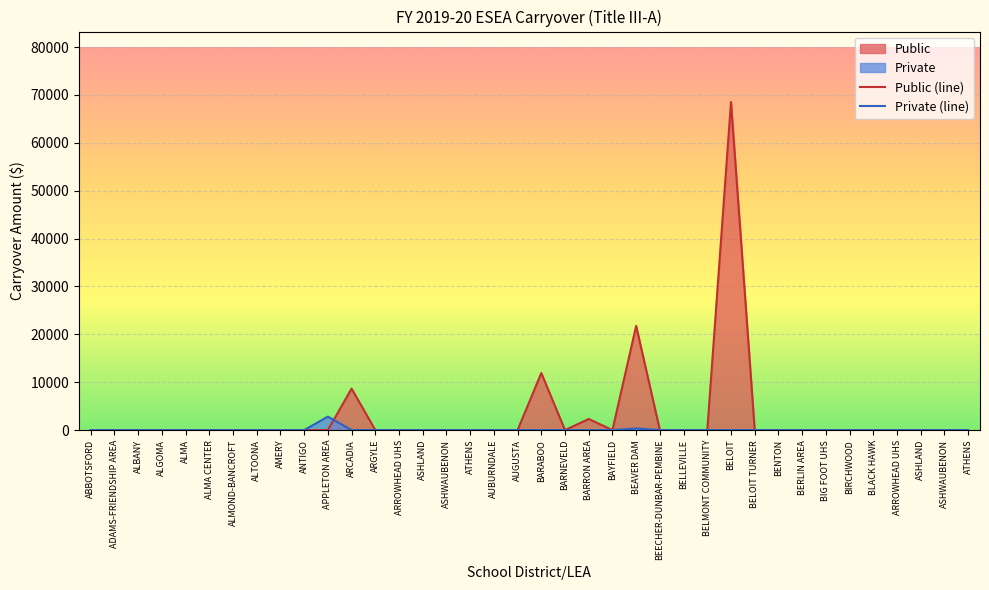

Reading right to left, transcribe all the data shown in this chart.

Public (line): ATHENS=0.0	ASHWAUBENON=0.0	ASHLAND=0.0	ARROWHEAD UHS=0.0	BLACK HAWK=0.0	BIRCHWOOD=0.0	BIG FOOT UHS=0.0	BERLIN AREA=0.0	BENTON=0.0	BELOIT TURNER=0.0	BELOIT=68536.9	BELMONT COMMUNITY=0.0	BELLEVILLE=0.0	BEECHER-DUNBAR-PEMBINE=0.0	BEAVER DAM=21773.8	BAYFIELD=0.0	BARRON AREA=2321.3	BARNEVELD=0.0	BARABOO=11919.2	AUGUSTA=0.0	AUBURNDALE=0.0	ATHENS=0.0	ASHWAUBENON=0.0	ASHLAND=0.0	ARROWHEAD UHS=0.0	ARGYLE=0.0	ARCADIA=8663.0	APPLETON AREA=0.0	ANTIGO=0.0	AMERY=0.0	ALTOONA=0.0	ALMOND-BANCROFT=0.0	ALMA CENTER=0.0	ALMA=0.0	ALGOMA=0.0	ALBANY=0.0	ADAMS-FRIENDSHIP AREA=0.0	ABBOTSFORD=0.0
Private (line): ATHENS=0.0	ASHWAUBENON=0.0	ASHLAND=0.0	ARROWHEAD UHS=0.0	BLACK HAWK=0.0	BIRCHWOOD=0.0	BIG FOOT UHS=0.0	BERLIN AREA=0.0	BENTON=0.0	BELOIT TURNER=0.0	BELOIT=0.0	BELMONT COMMUNITY=0.0	BELLEVILLE=0.0	BEECHER-DUNBAR-PEMBINE=0.0	BEAVER DAM=348.3	BAYFIELD=0.0	BARRON AREA=0.0	BARNEVELD=0.0	BARABOO=0.0	AUGUSTA=0.0	AUBURNDALE=0.0	ATHENS=0.0	ASHWAUBENON=0.0	ASHLAND=0.0	ARROWHEAD UHS=0.0	ARGYLE=0.0	ARCADIA=0.0	APPLETON AREA=2815.7	ANTIGO=0.0	AMERY=0.0	ALTOONA=0.0	ALMOND-BANCROFT=0.0	ALMA CENTER=0.0	ALMA=0.0	ALGOMA=0.0	ALBANY=0.0	ADAMS-FRIENDSHIP AREA=0.0	ABBOTSFORD=0.0